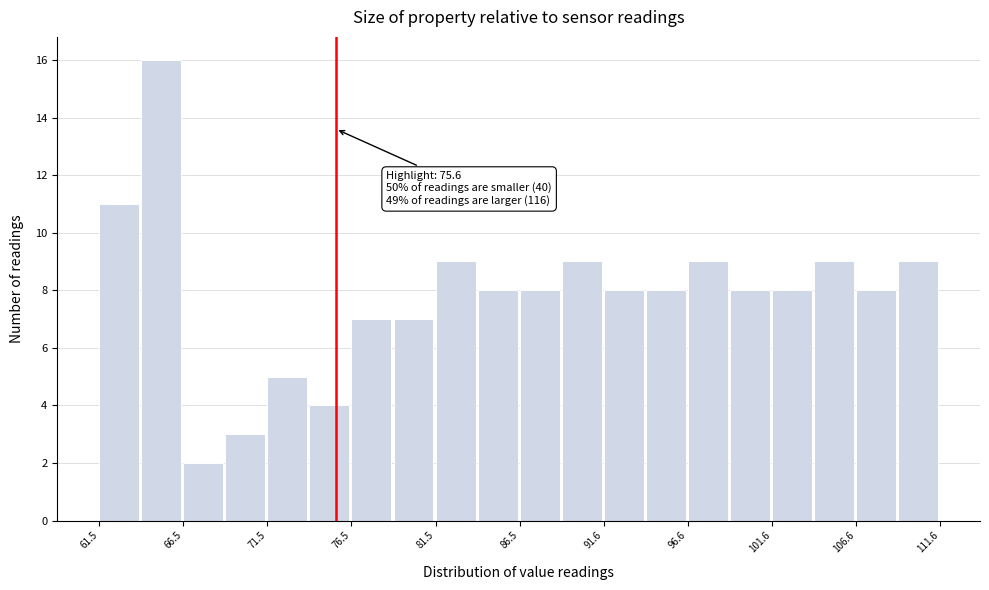

Read against the x-axis, roughly where is the centre of the tallest bar?

65